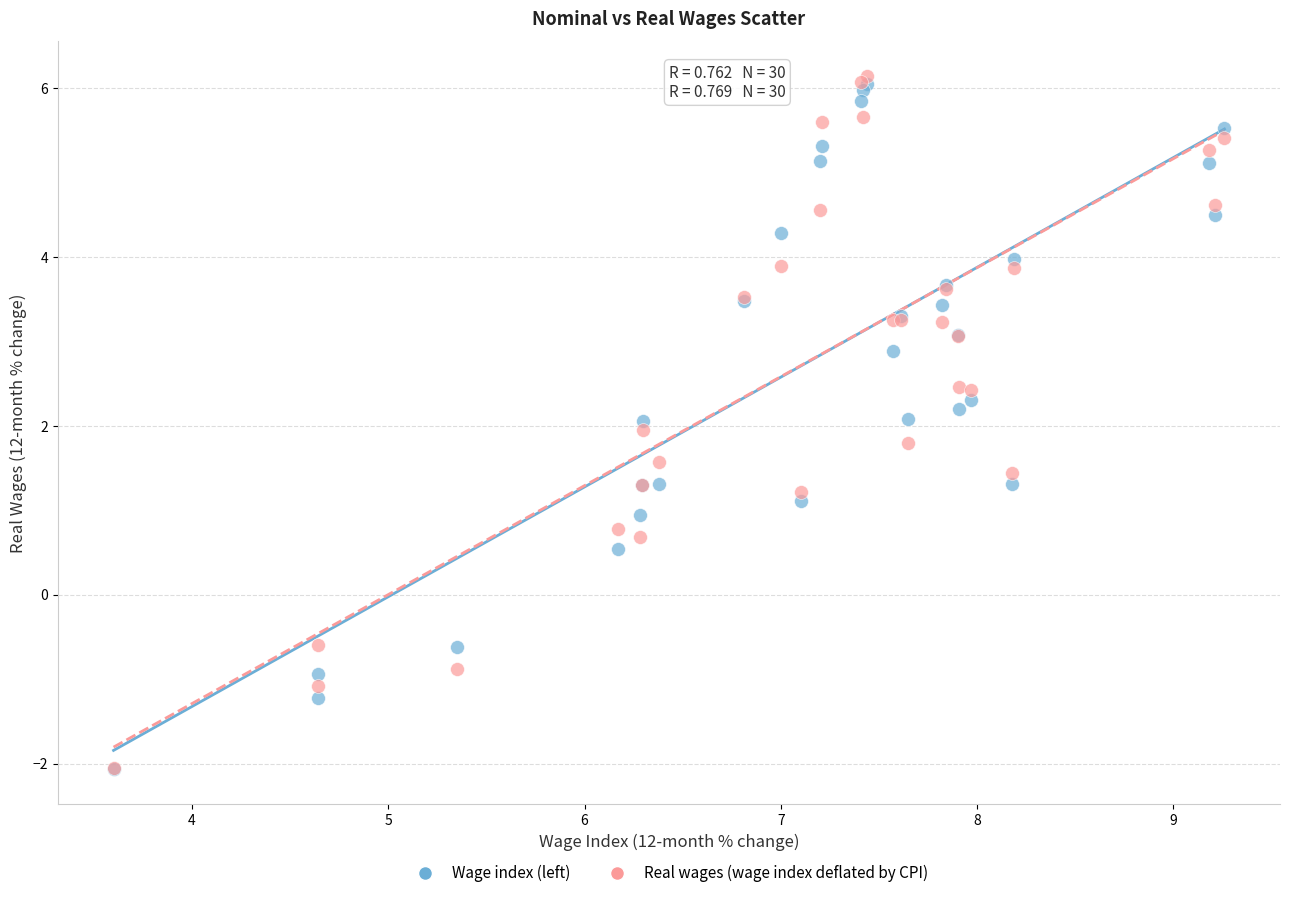

What are all the series names shown in the legend?

Wage index (left), Real wages (wage index deflated by CPI)